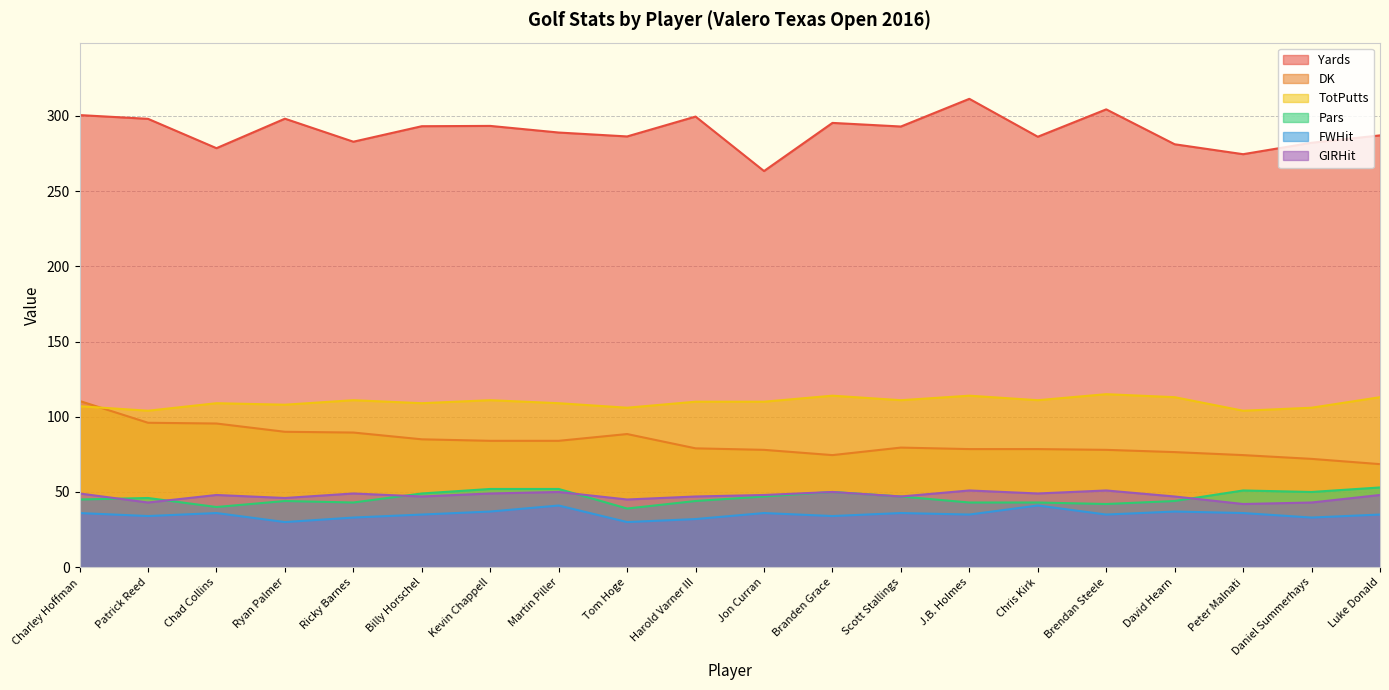

What is the difference between the FWHit values at Chris Kirk and Billy Horschel?

6.0